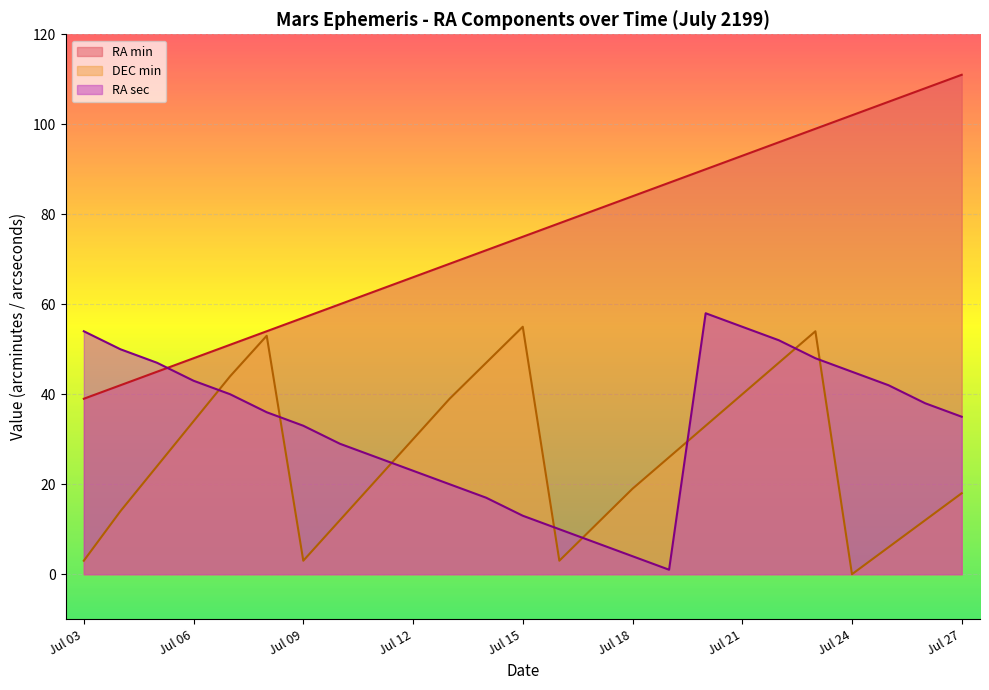

Where does the DEC_min series first go above 24?

Jul 06